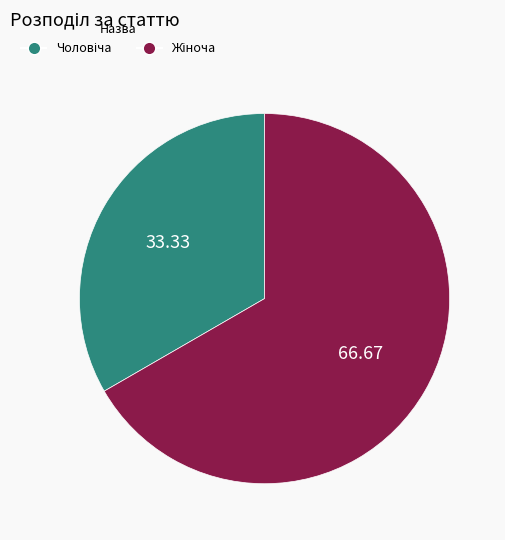

Does any single category account for the majority?

Yes